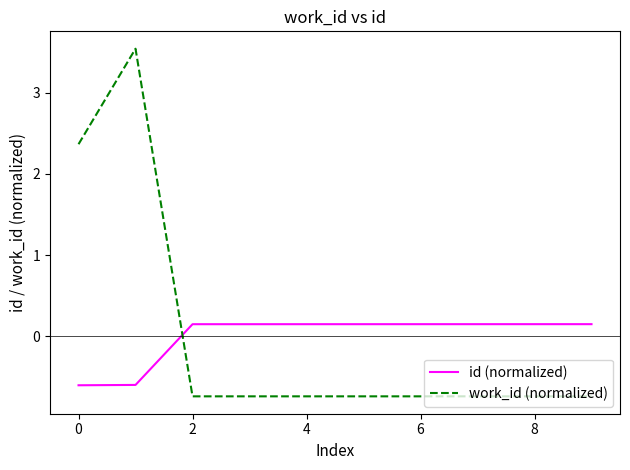

What is the difference between the maximum and minimum values in the id (normalized) series?

0.8